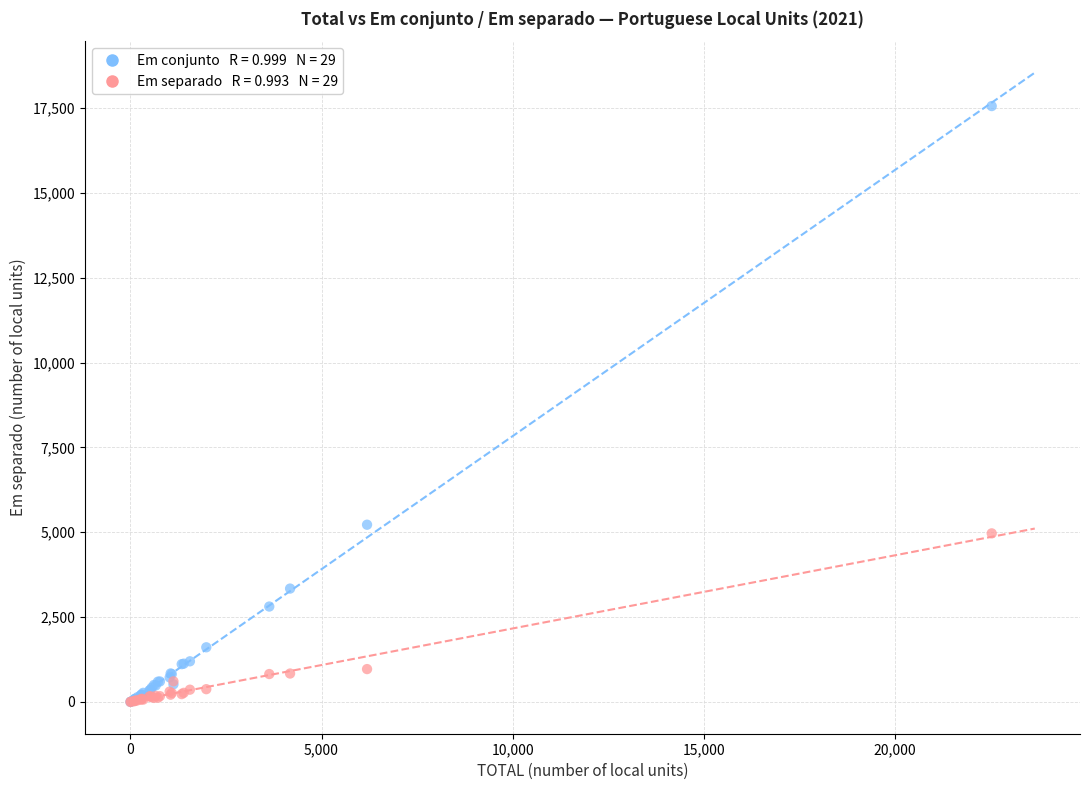

Across all series, what Y value is closest to 8779?

5222